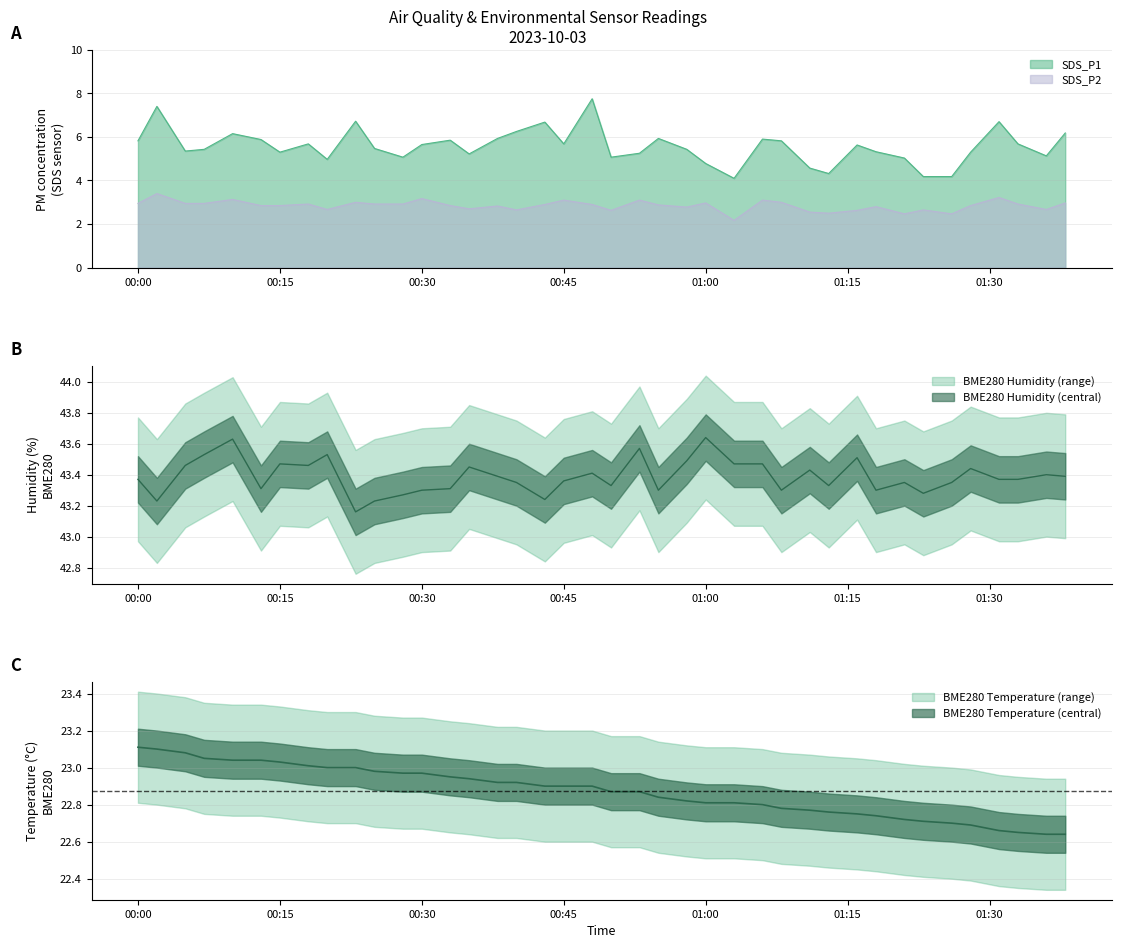

What is the label of the 4th point from the right?

01:31